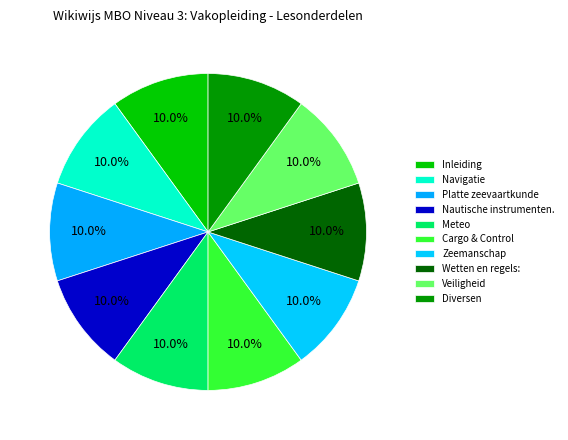

Is it true that Navigatie is 10% of the pie?

True